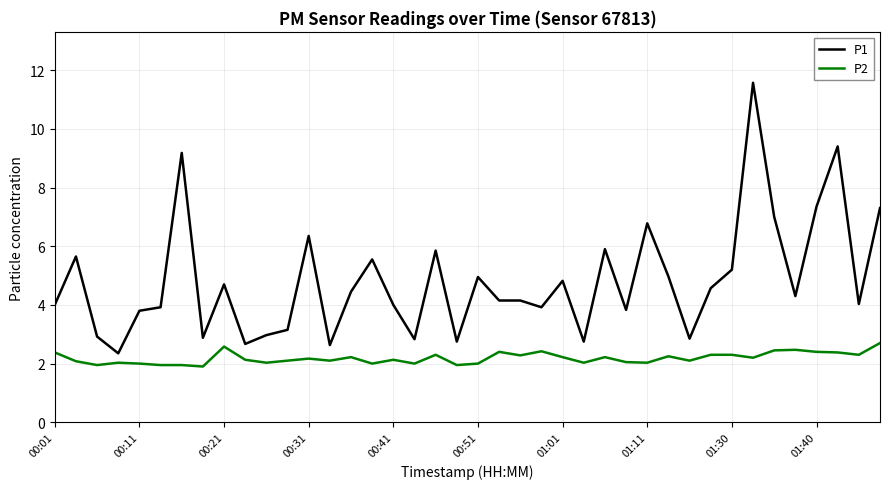

What is the difference between the maximum and minimum values in the P2 series?

0.8